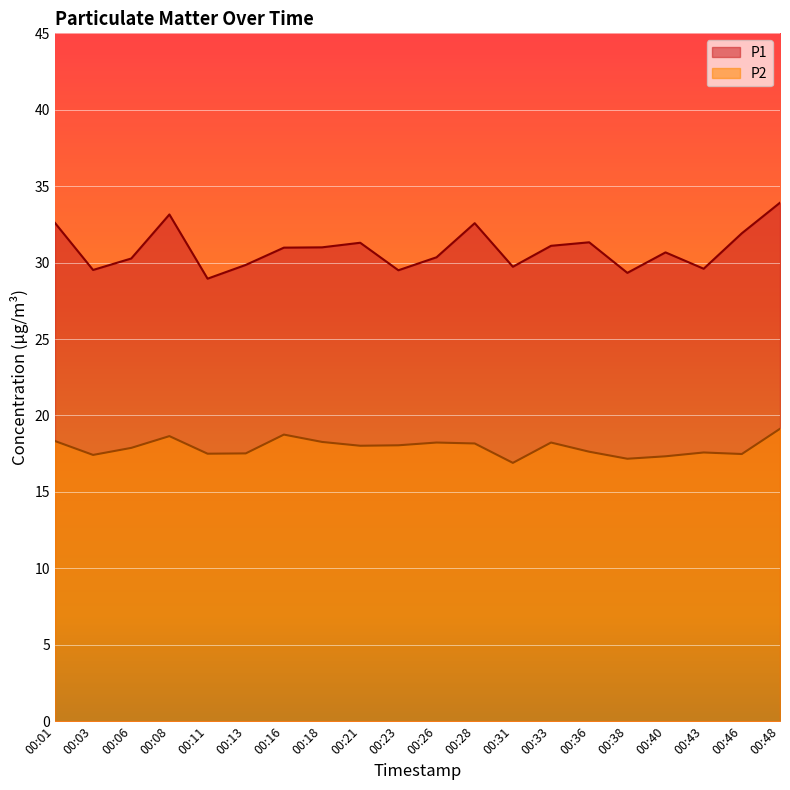

True or false: P1 has a value of 33.1 at 00:08.

True